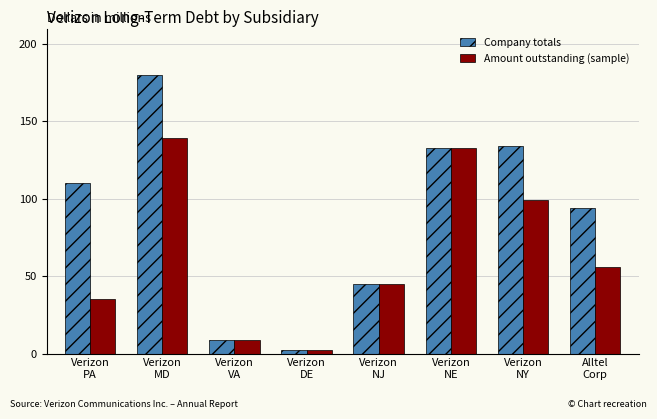

Which series has the widest spread of values?

Company totals